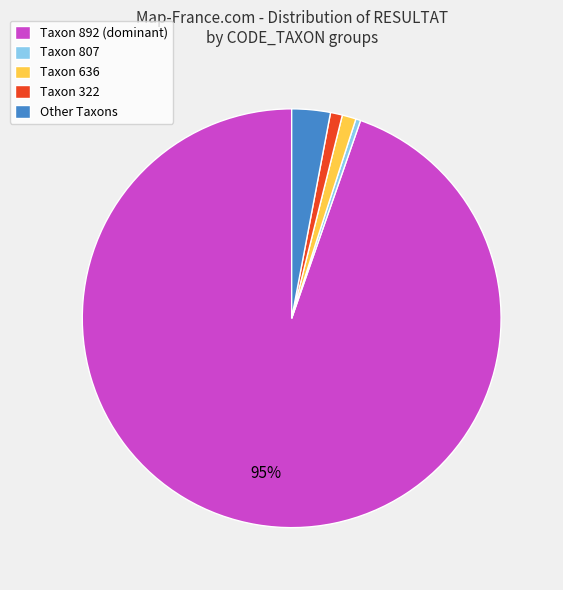

Which category accounts for the majority?

Taxon 892 (dominant)